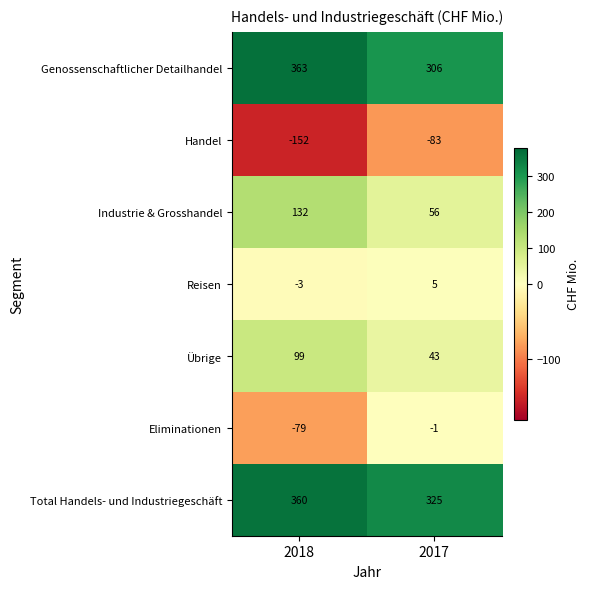

Reading left to right, transcribe all the data shown in this chart.

Genossenschaftlicher Detailhandel: 363	306
Handel: -152	-83
Industrie & Grosshandel: 132	56
Reisen: -3	5
Übrige: 99	43
Eliminationen: -79	-1
Total Handels- und Industriegeschäft: 360	325